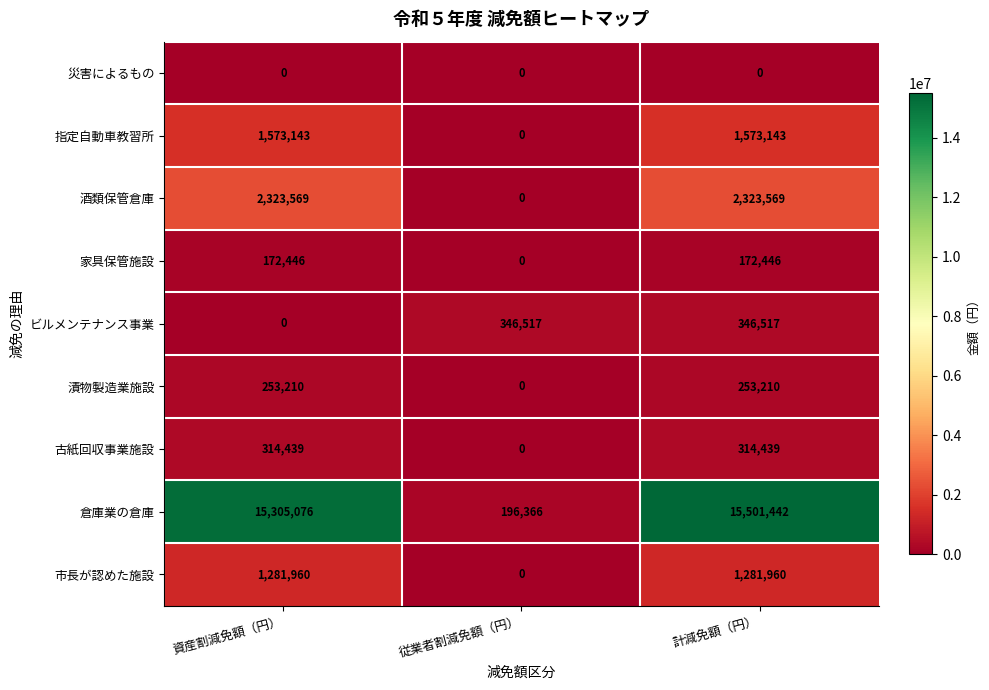

Which series has the largest total across all categories?

倉庫業の倉庫